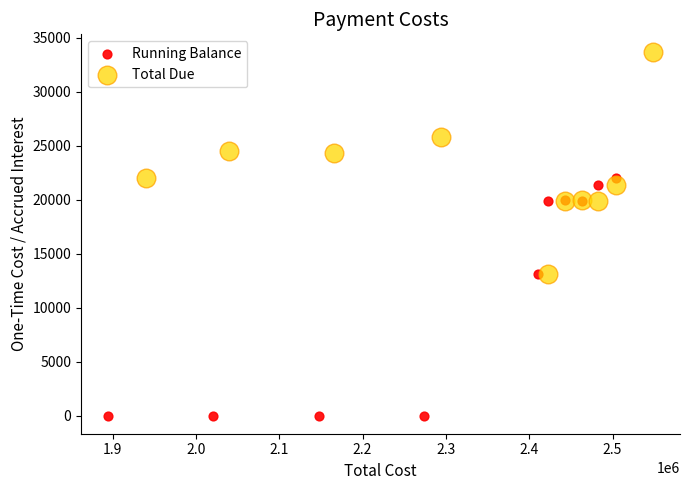

Which series reaches the maximum Y coordinate?

Total Due